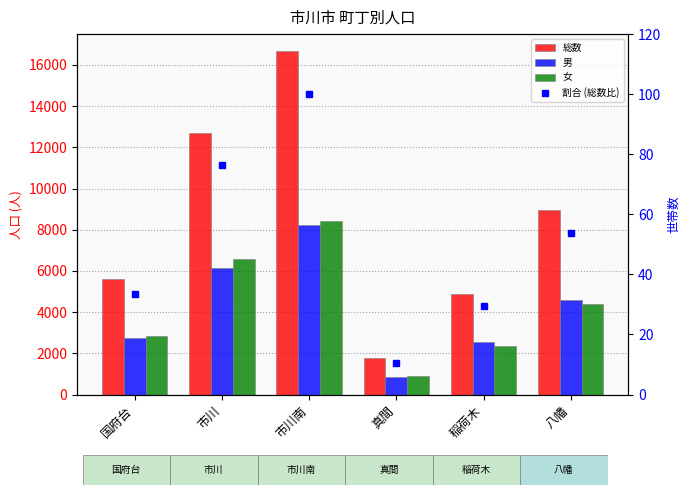

What position from the right is 国府台?

6